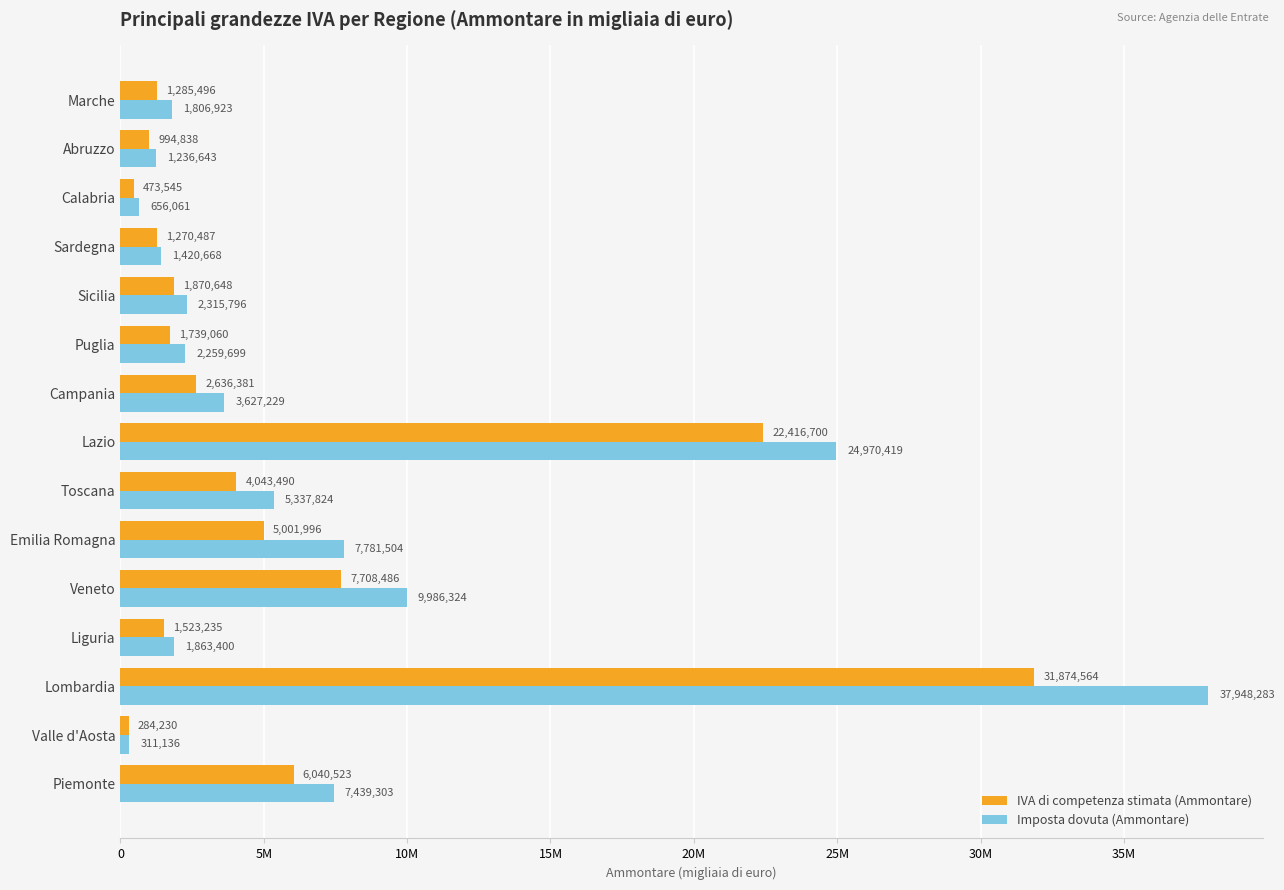

What is the difference between the second highest and minimum values in the Imposta dovuta (Ammontare) series?

24659283